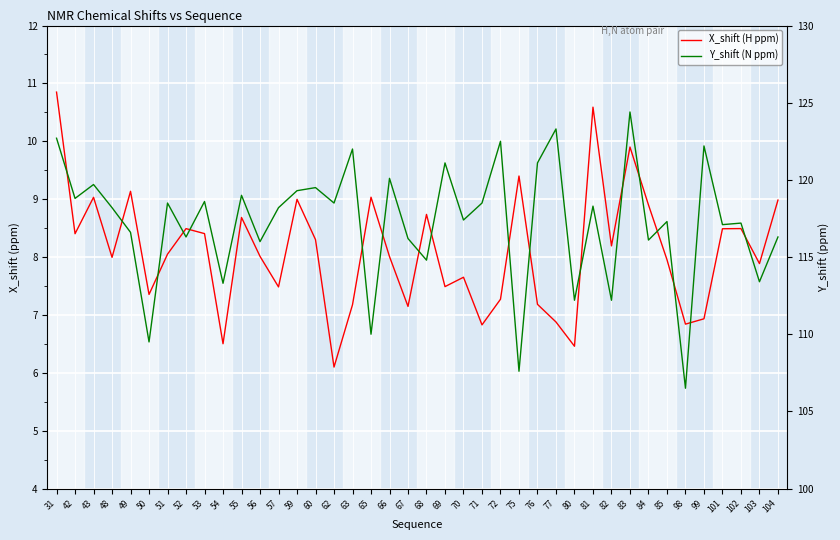

What is the difference between the maximum and second lowest values in the Y_shift (N ppm) series?

16.8